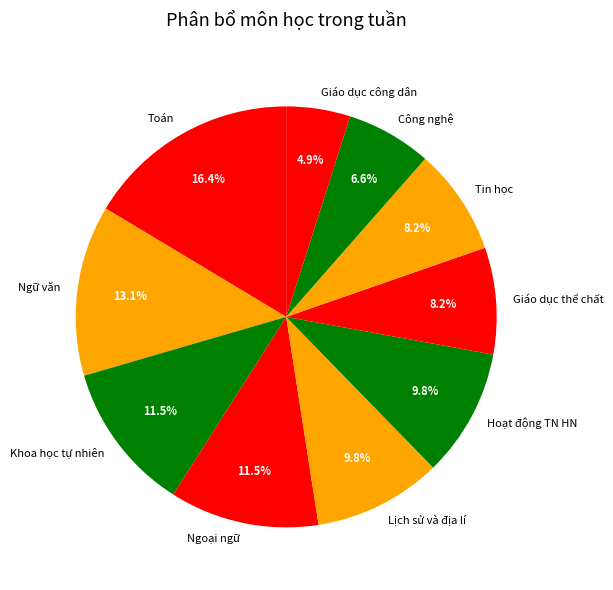

To the nearest percent, what is the combined percentage of Ngữ văn and Khoa học tự nhiên?

25%